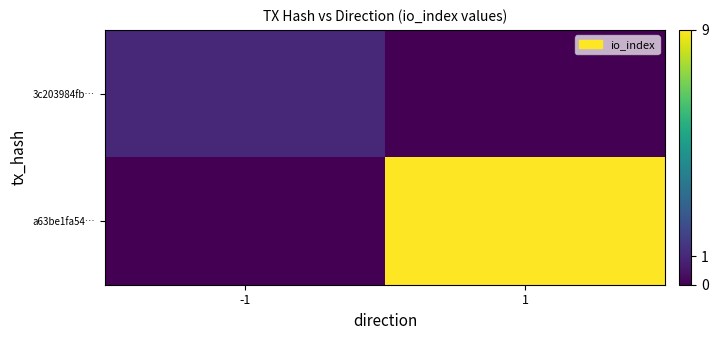

Count the number of categories in the chart.

2